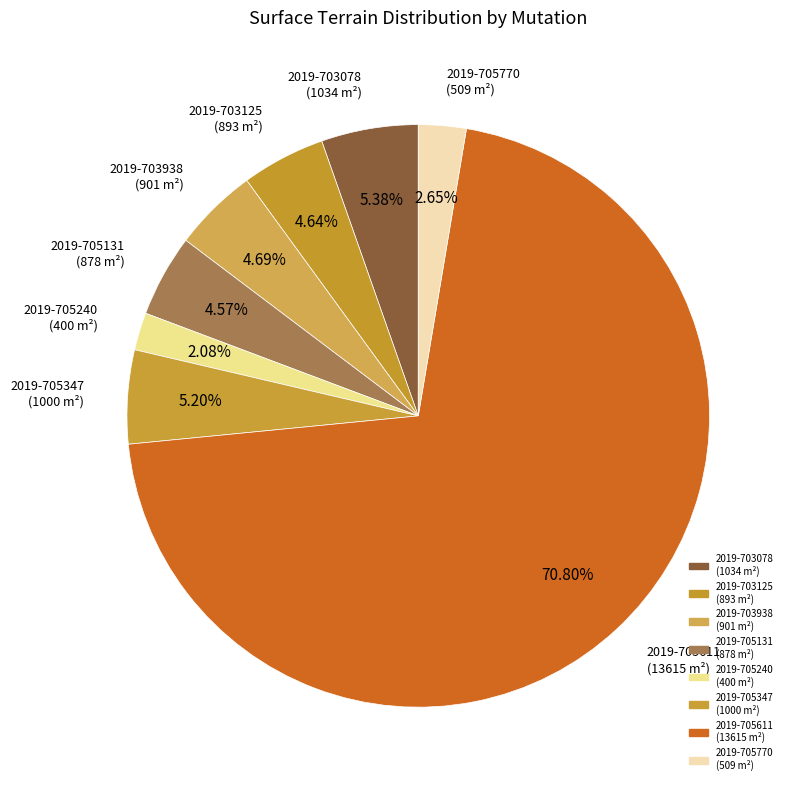

How many slices are in this pie chart?

8